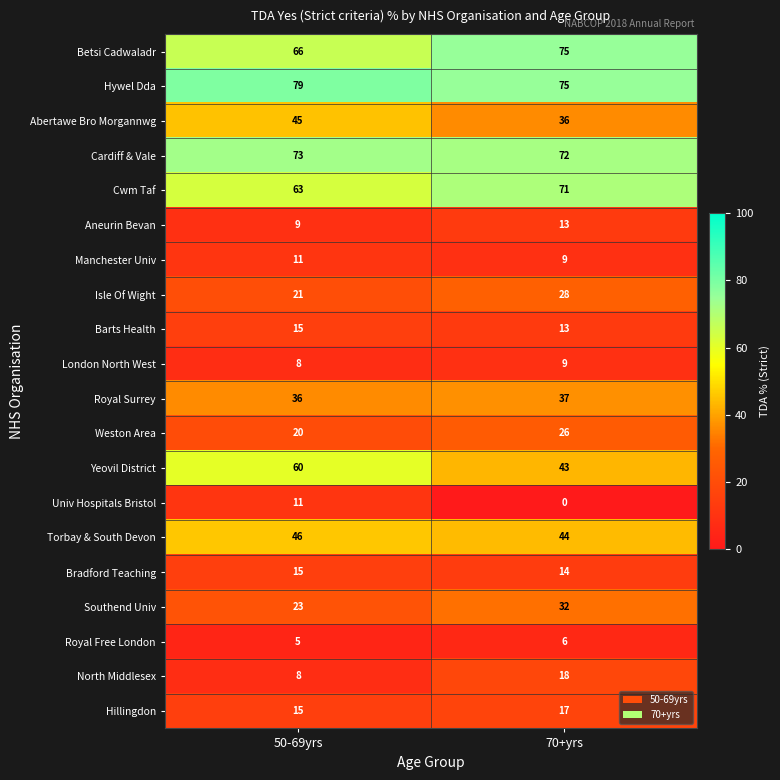

What value does the Cardiff & Vale series have at 70+yrs?

72